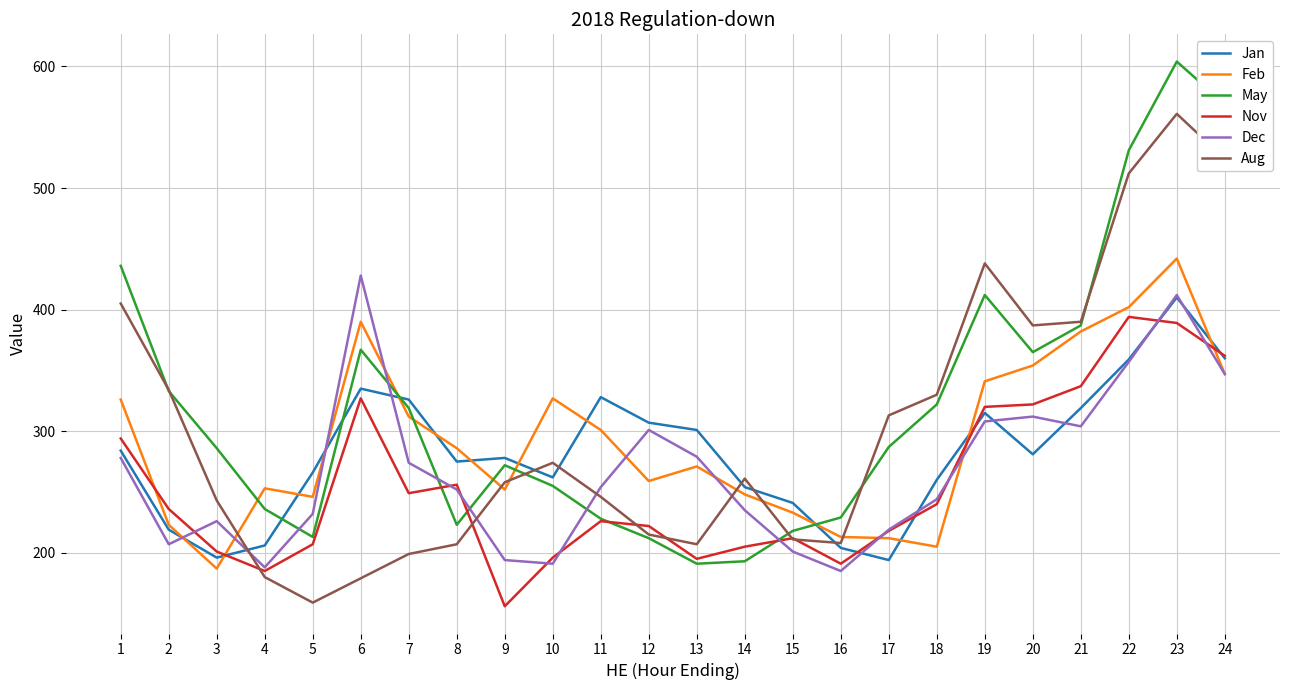

Where do Feb and Aug first cross each other?

3 and 4